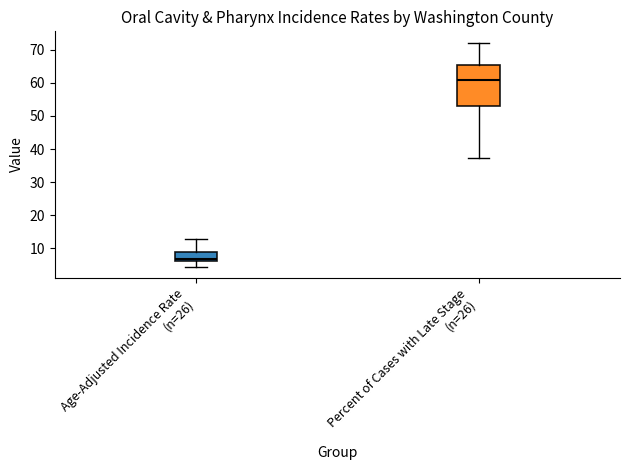

Where does the median line of the box for Age-Adjusted Incidence Rate (n=26) sit on the y-axis? The values are not printed on the chart, so give them approximately, as read against the axis.

7